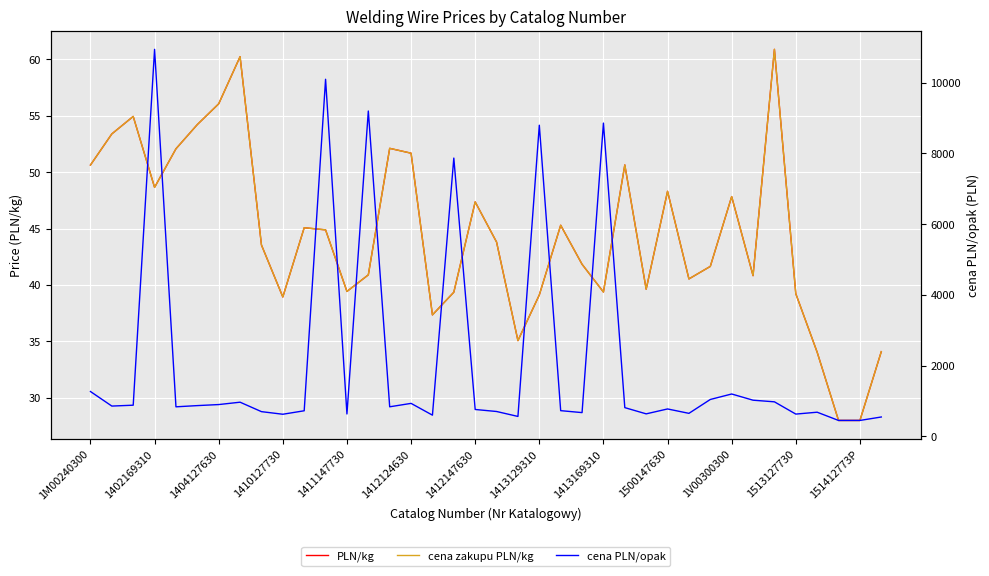

Between 17 and 16, which is larger?

17